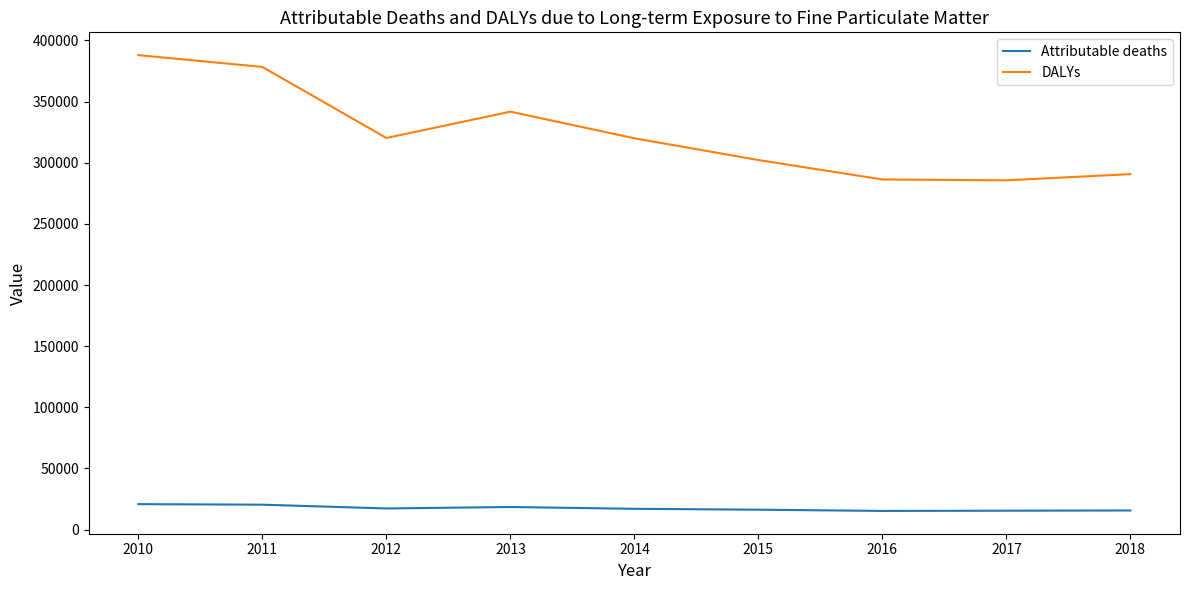

Rank the series at 2012 from highest to lowest value.

DALYs, Attributable deaths